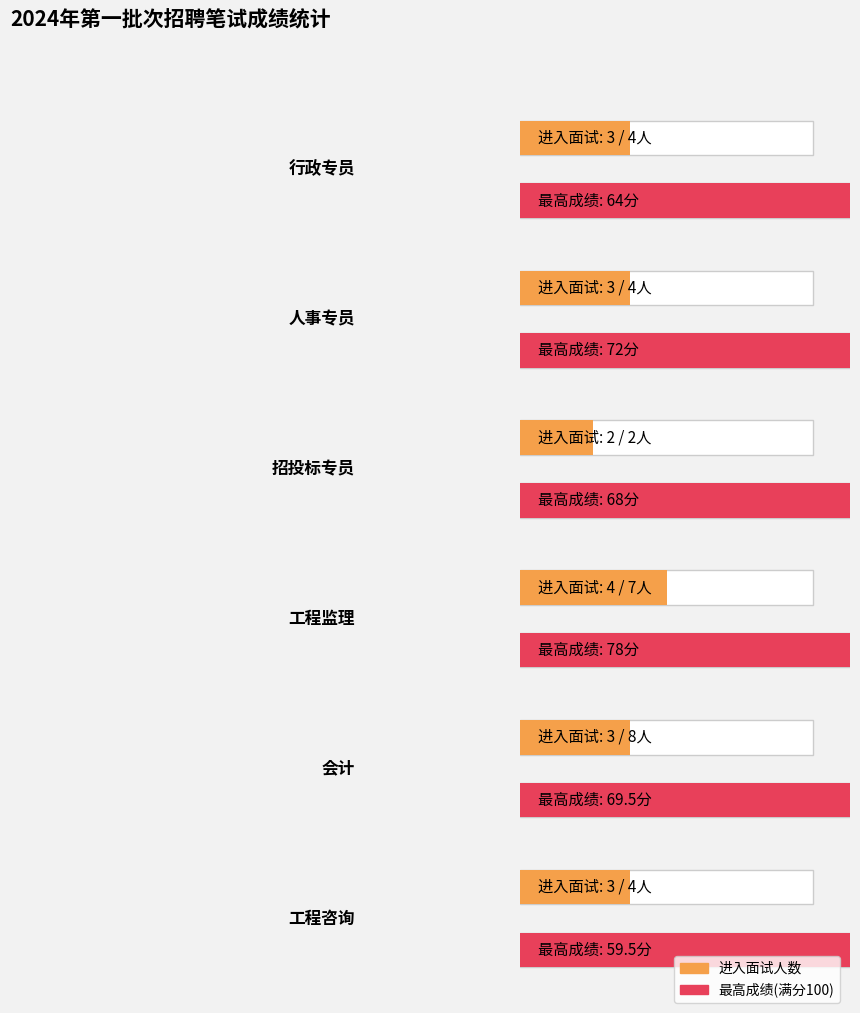

Reading left to right, list all the values displayed in this chart.

进入面试(是): 3	3	2	4	3	3
总人数: 4	4	2	7	8	4